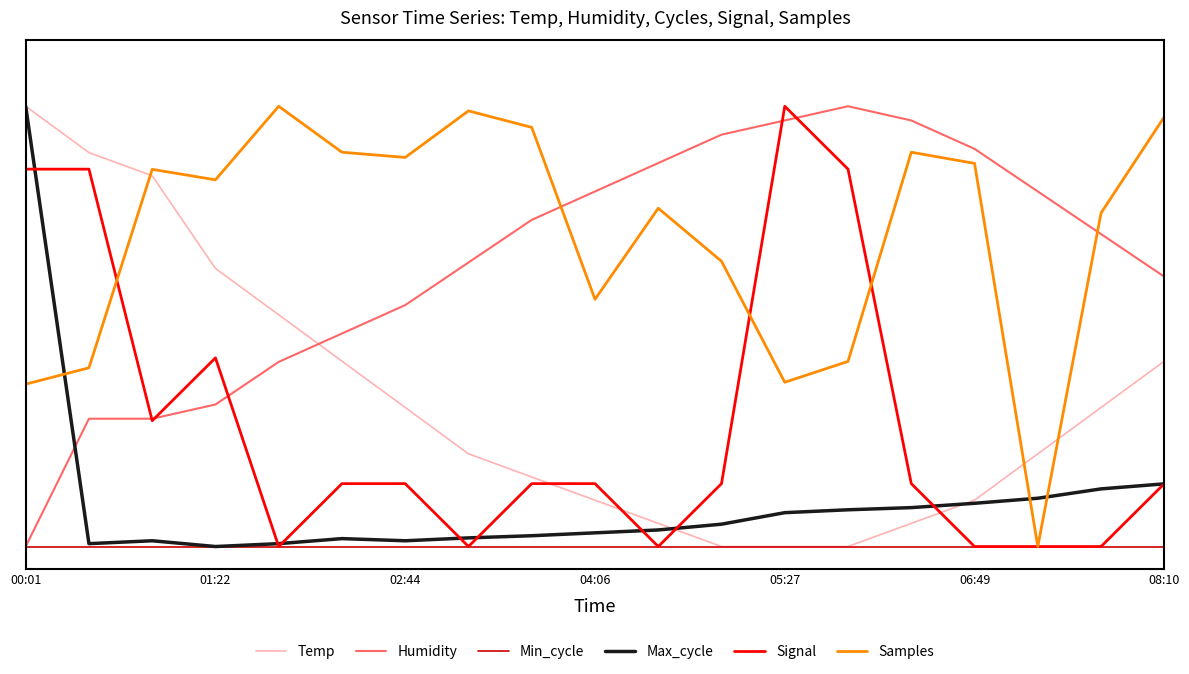

Is this an area chart (filled region under the line)?

No